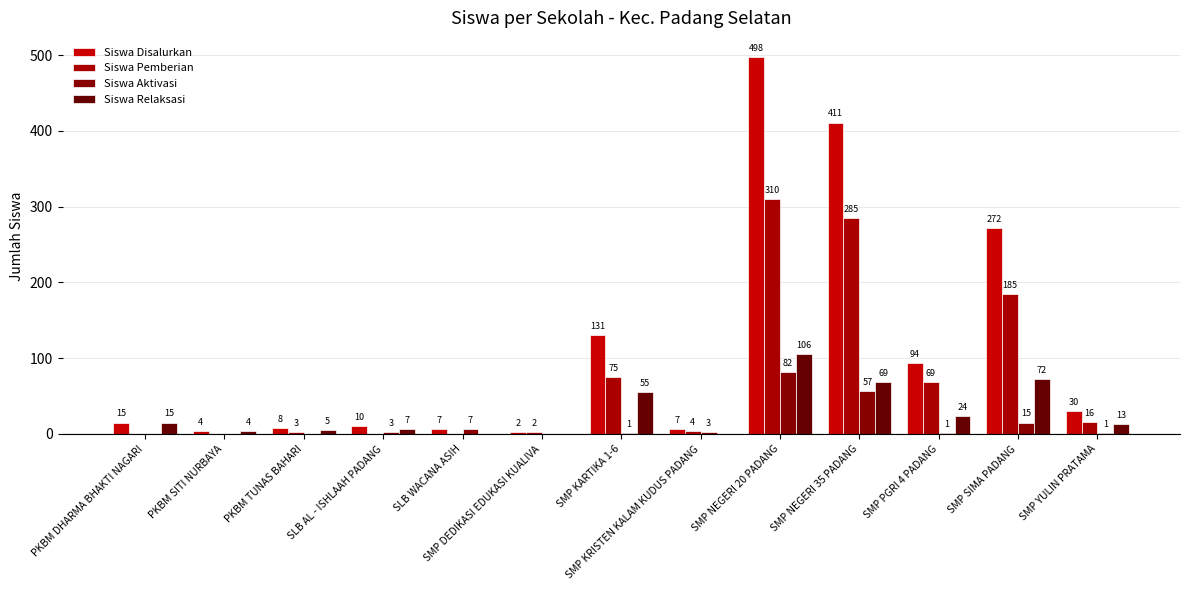

Rank the series by their average value, from lowest to highest.

Siswa Aktivasi, Siswa Relaksasi, Siswa Pemberian, Siswa Disalurkan